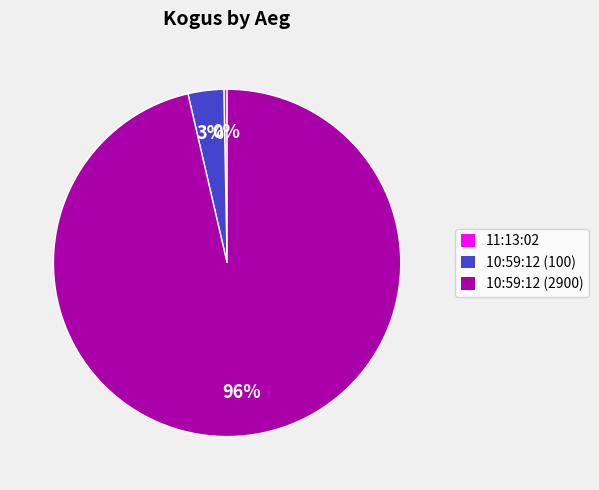

Does 10:59:12 (100) represent more than half of the total?

No